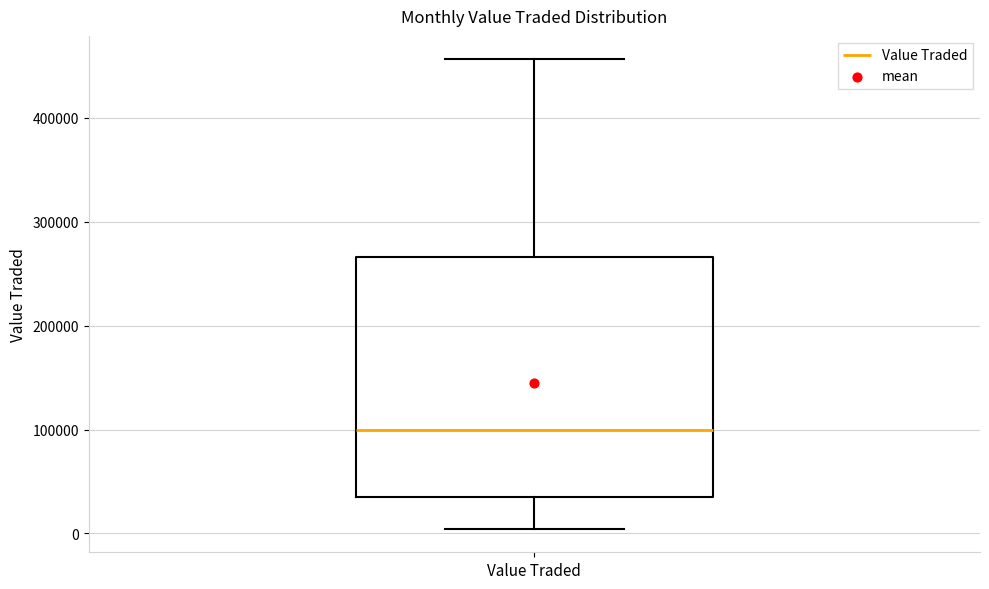

Read this box plot against the y-axis: the position of the median line, the range covered by the box, and the ends of both whiskers. The values are not printed on the chart, so give them approximately, as read against the axis.

median 100000, box 30000 to 270000, whiskers 0 to 460000